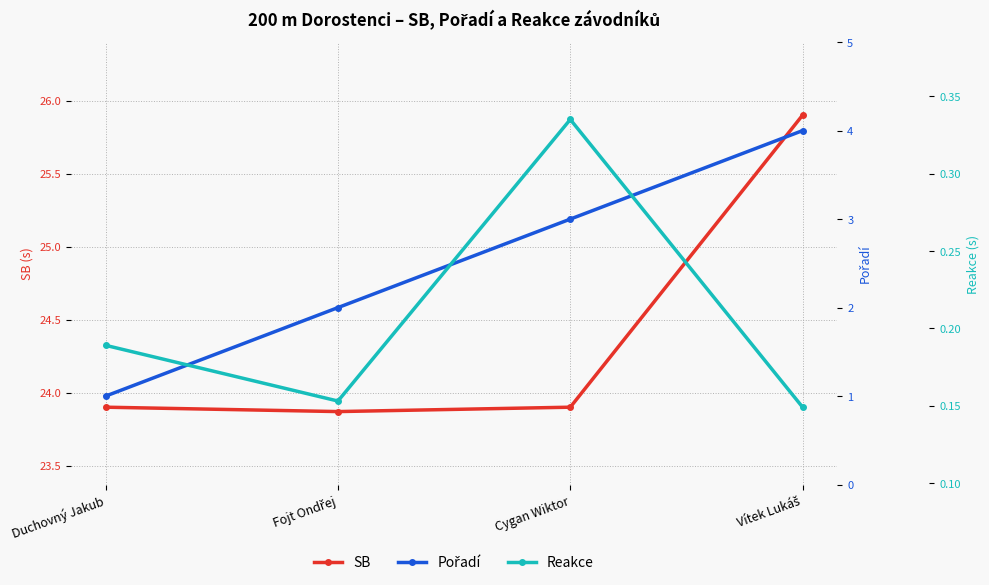

Which series has the largest total across all categories?

SB